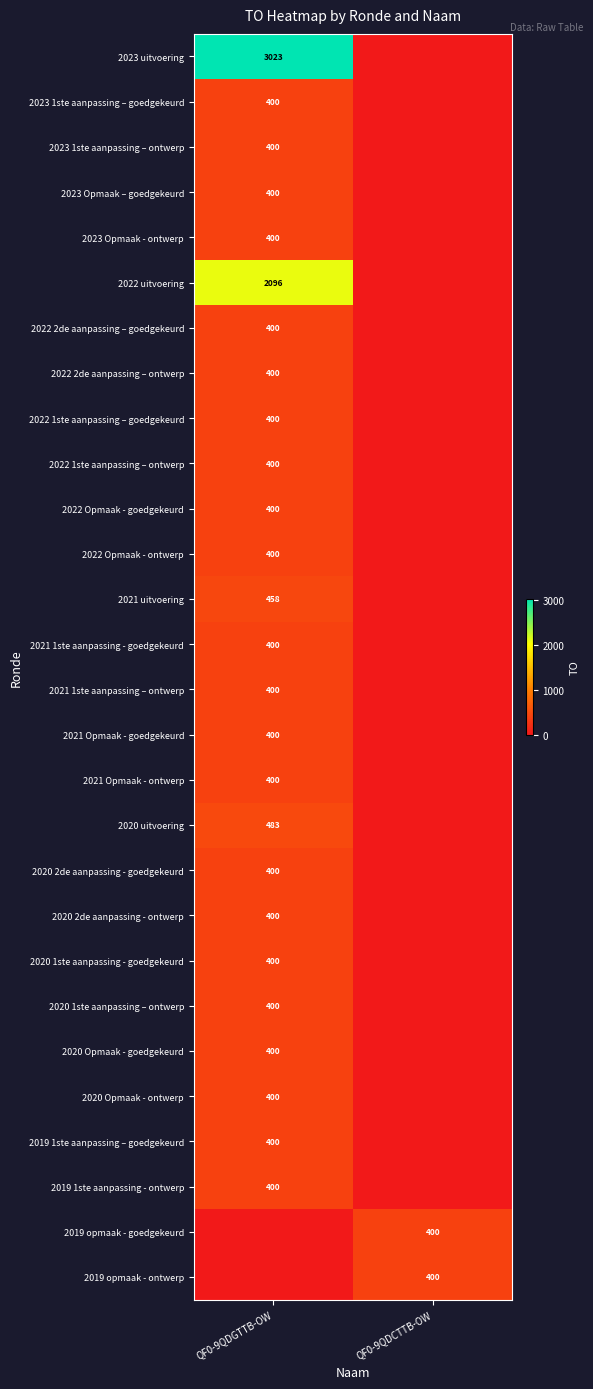

The 2020 uitvoering series shows 483 at QF0-9QDGTTB-OW. True or false?

True